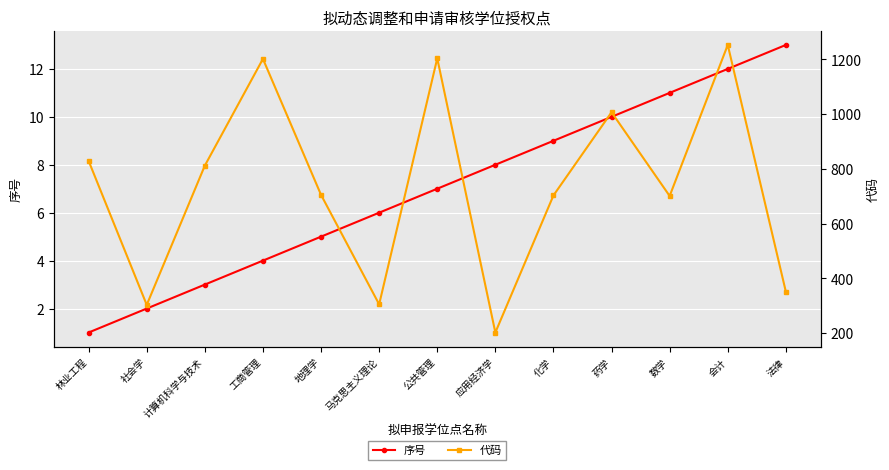

What is the average value of the 代码 series?

737